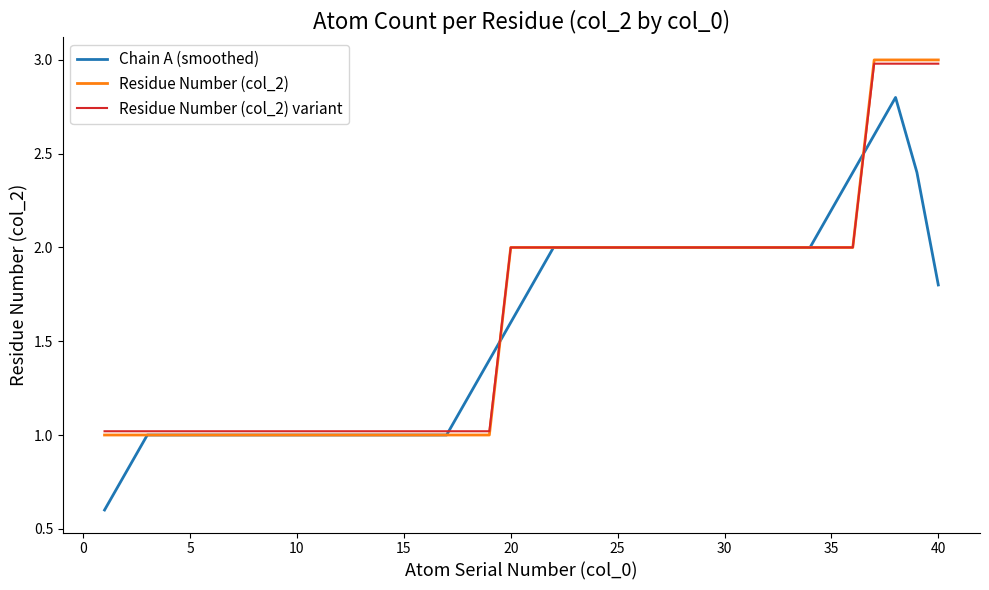

What is the minimum value shown in the chart?

0.6